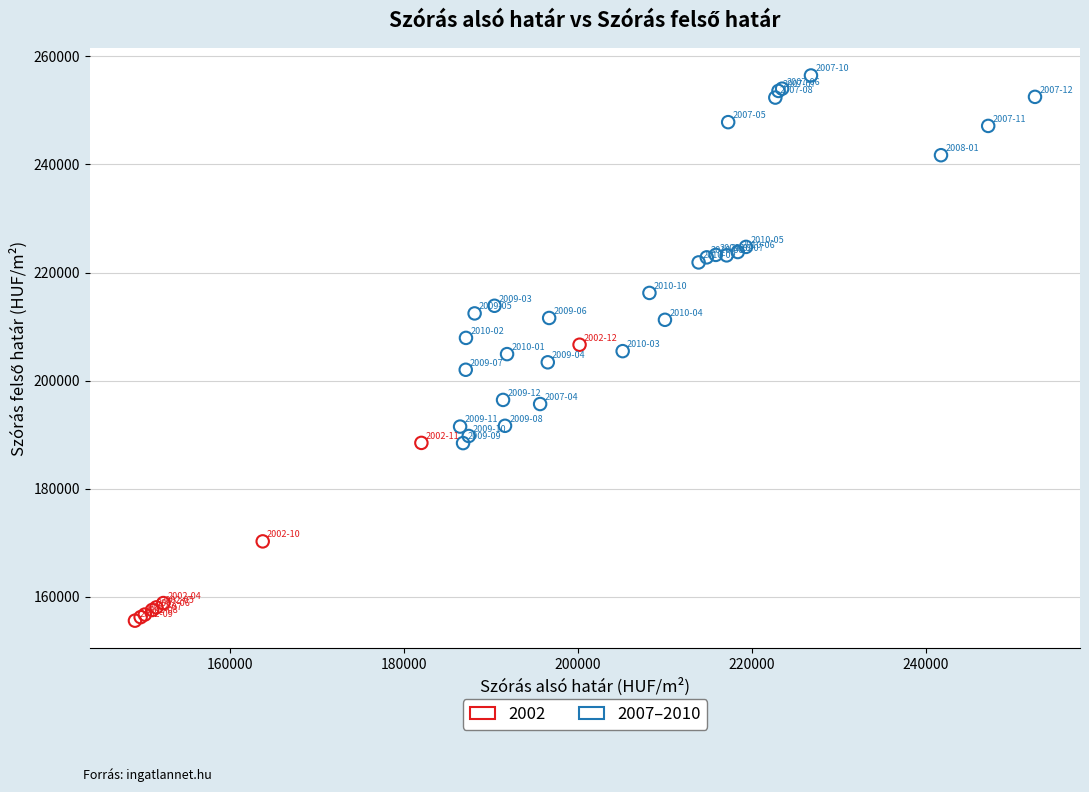

Which series reaches the maximum Y coordinate?

2007–2010